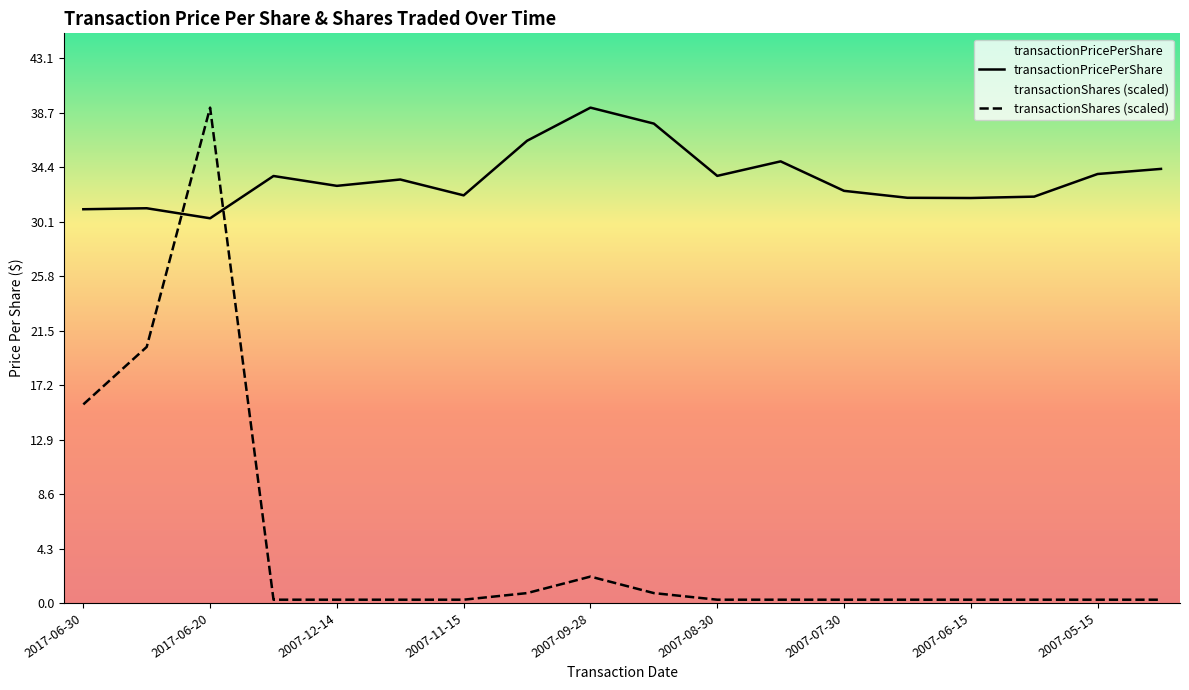

Between which two adjacent categories do transactionPricePerShare and transactionShares first intersect?

2017-06-27 and 2017-06-20